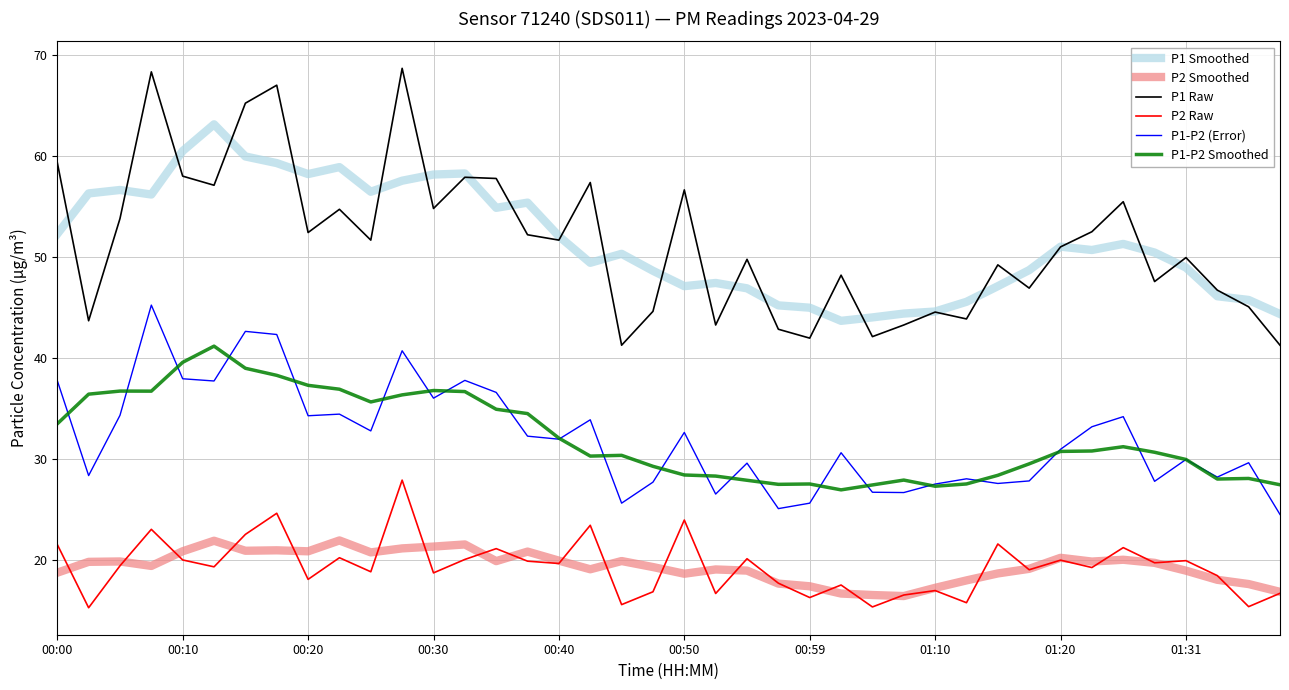

Which series has the widest spread of values?

P1 Raw